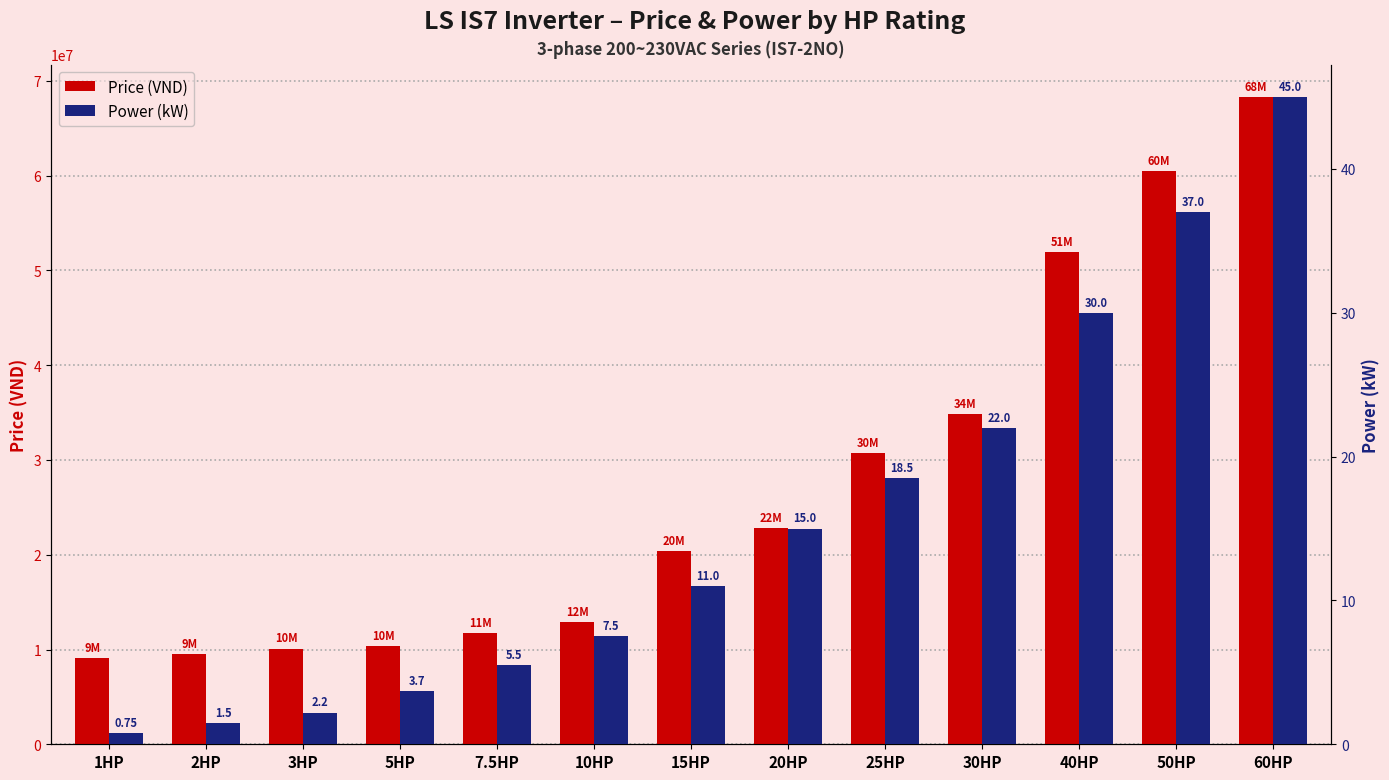

Which series has the widest spread of values?

Price (VND)